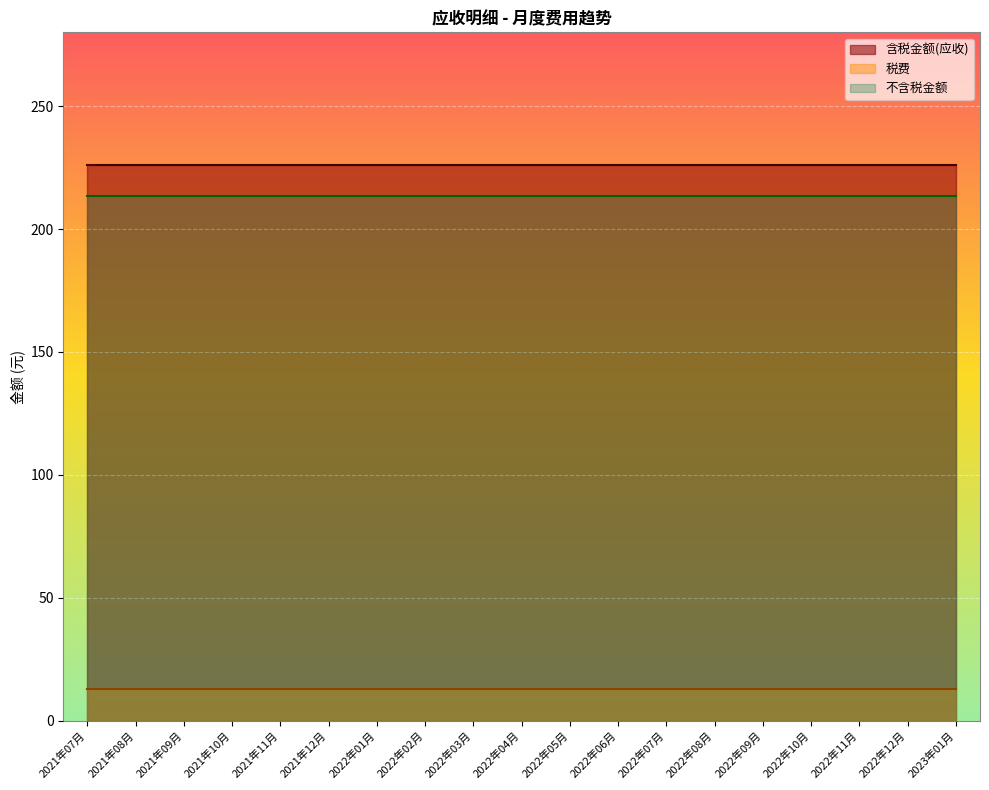

True or false: 含税金额(应收) and 不含税金额 cross at least once.

False